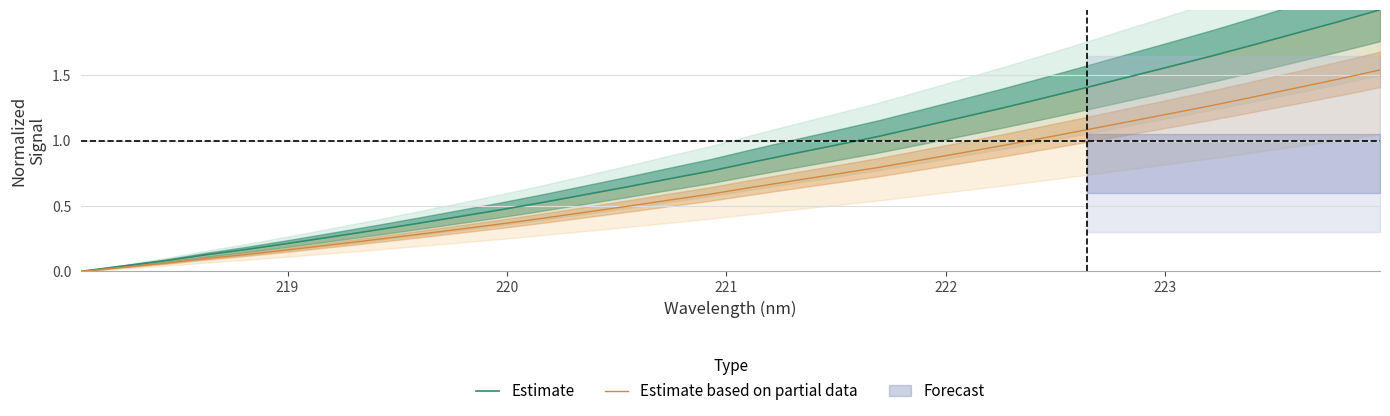

How many positive values does the Estimate series have?

31